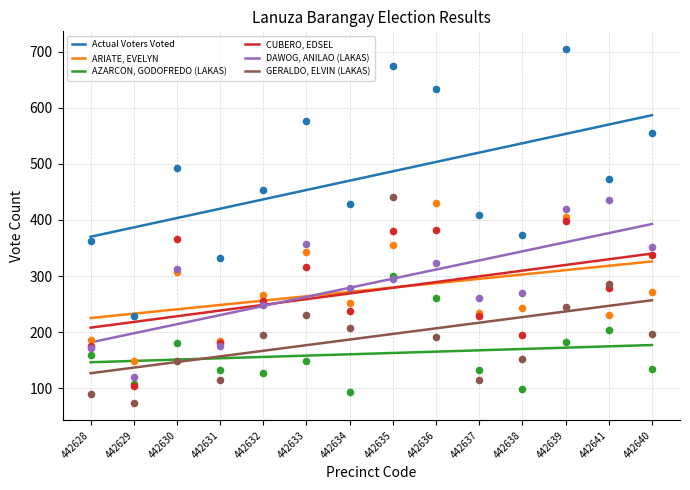

At which category is the sum across all series the highest?

442635